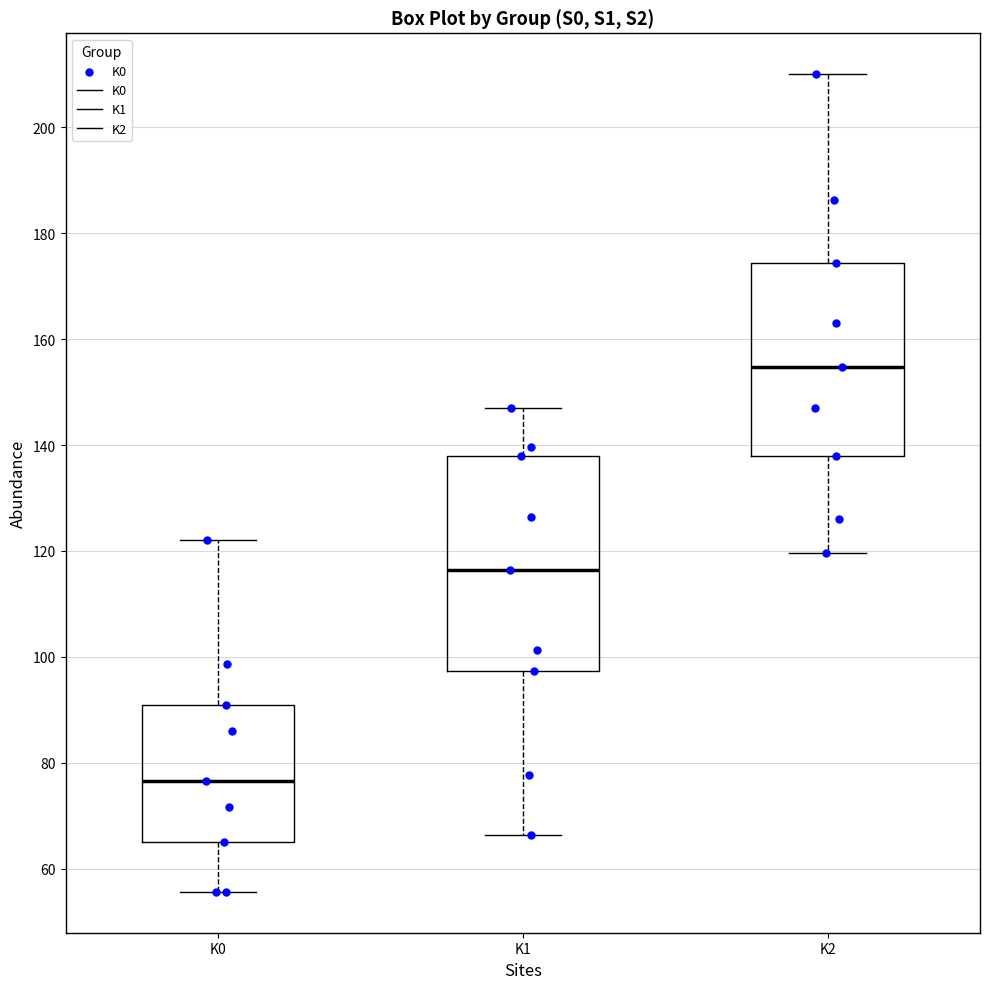

Which box's median line is the highest?

K2